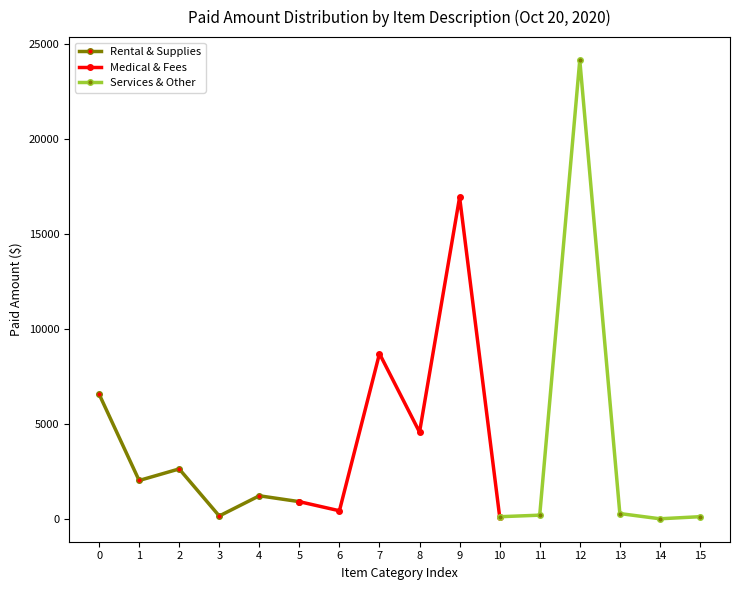

Where is the first local minimum for Rental & Supplies?

1